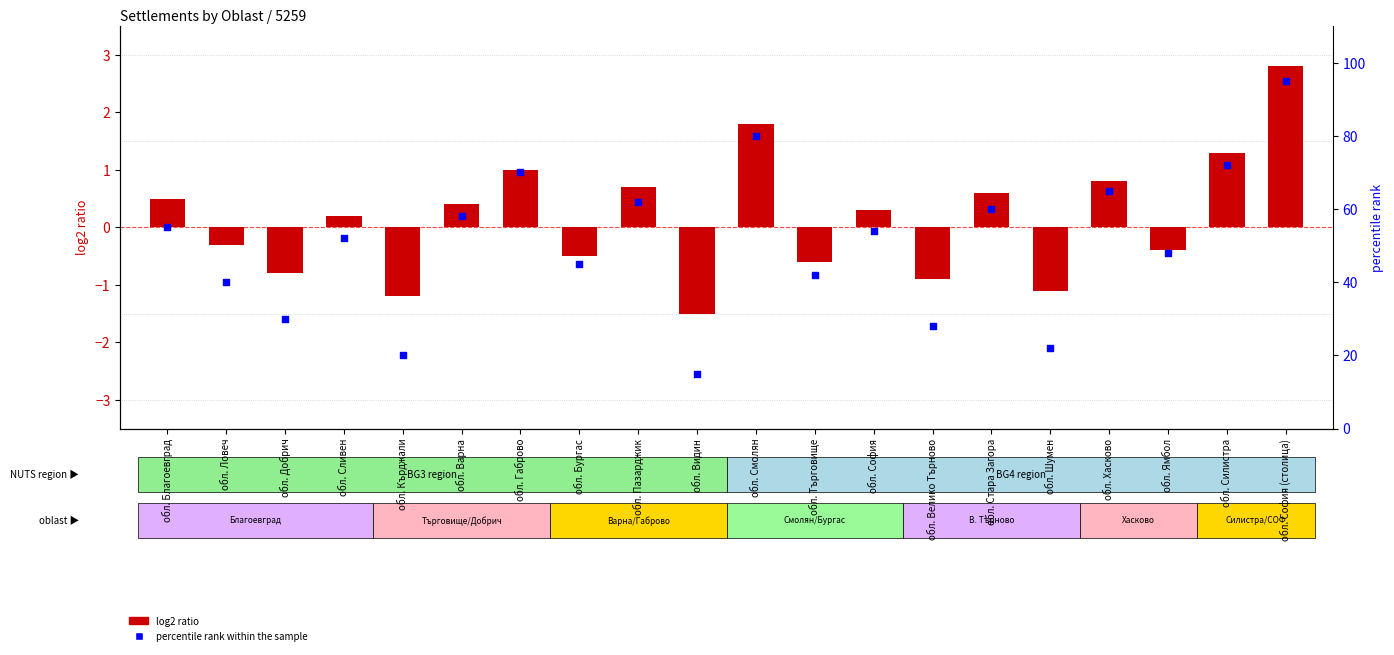

Which series contains the highest Y value?

percentile rank within the sample